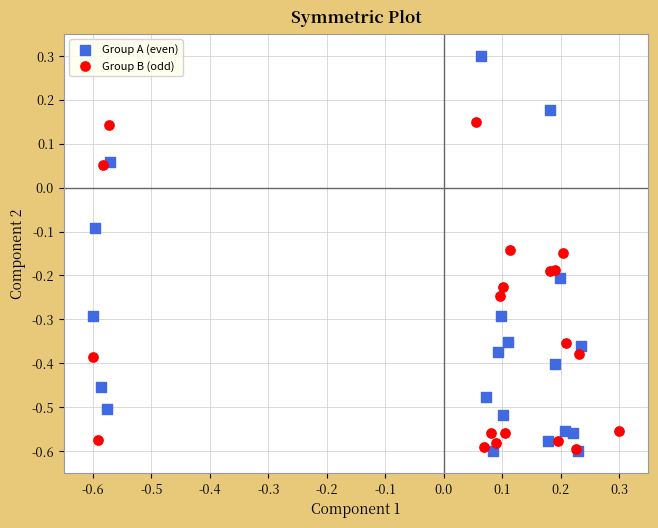

Which series reaches the maximum Y coordinate?

Group A (even)